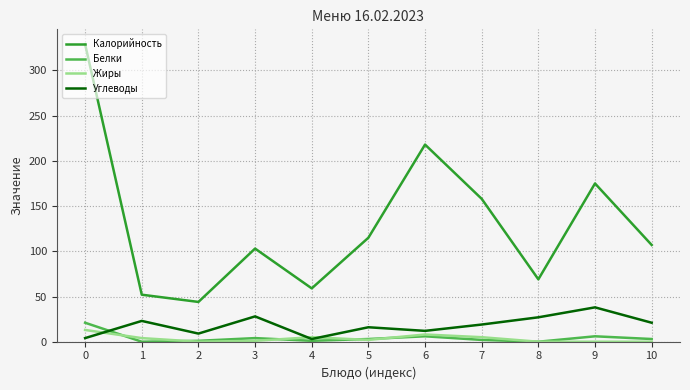

True or false: Калорийность and Белки cross at least once.

False